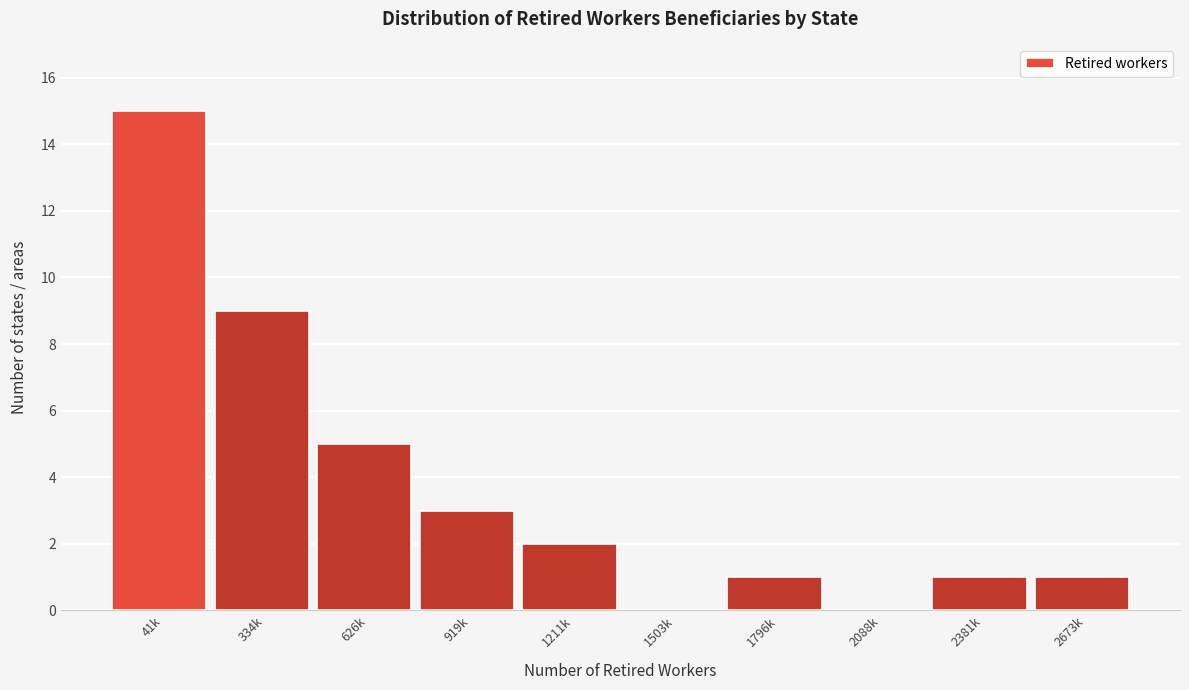

Reading left to right, what are all the values shown in this chart?

41k=15	334k=9	626k=5	919k=3	1211k=2	1503k=0	1796k=1	2088k=0	2381k=1	2673k=1